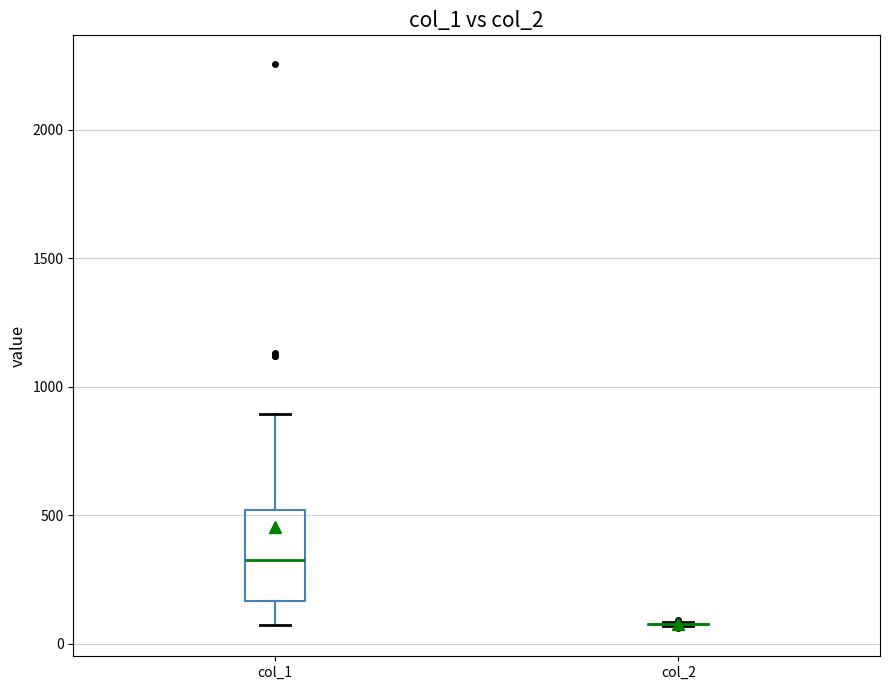

Reading left to right, read every box against the y-axis: the position of its median line, the range the box covers, and the ends of its whiskers. The values are not printed on the chart, so give them approximately, as read against the axis.

col_1: median 350, box 150 to 500, whiskers 50 to 900
col_2: box collapsed to a line at 100, whiskers 50 to 100